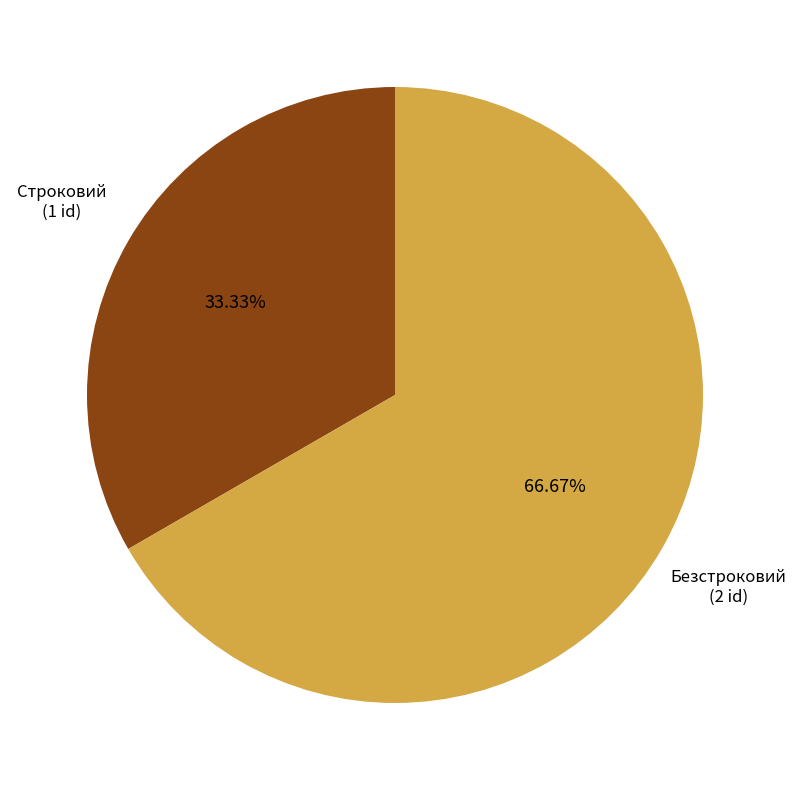

What percentage is the Строковий slice, to the nearest percent?

33%